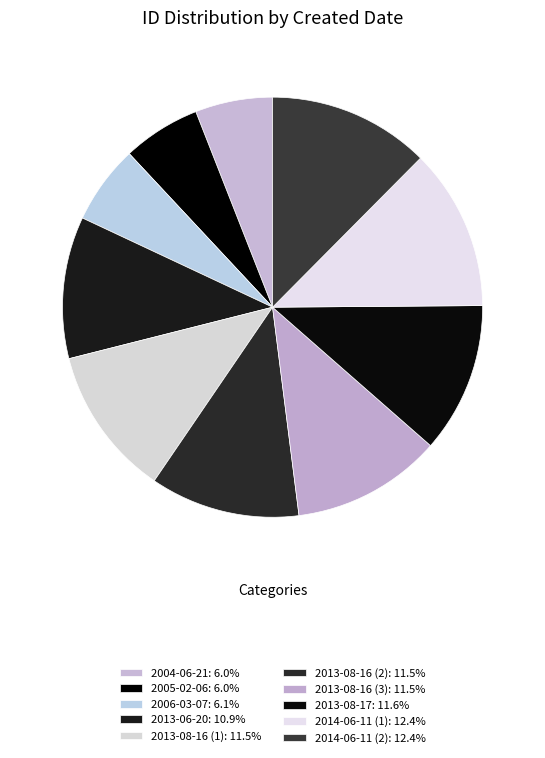

Rank the categories by value from lowest to highest.

2004-06-21, 2005-02-06, 2006-03-07, 2013-06-20, 2013-08-16 (1), 2013-08-16 (2), 2013-08-16 (3), 2013-08-17, 2014-06-11 (1), 2014-06-11 (2)